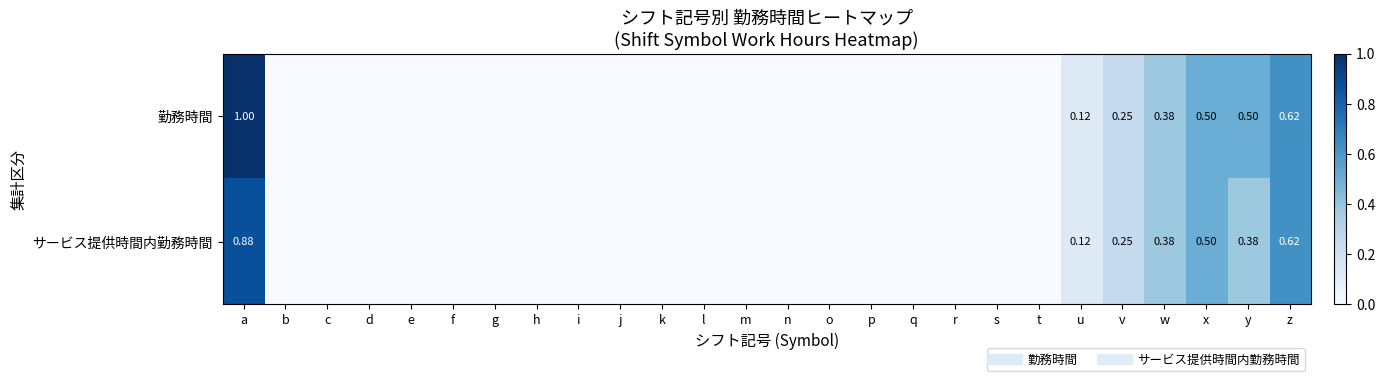

How many 勤務時間 values are between 0 and 1?

26